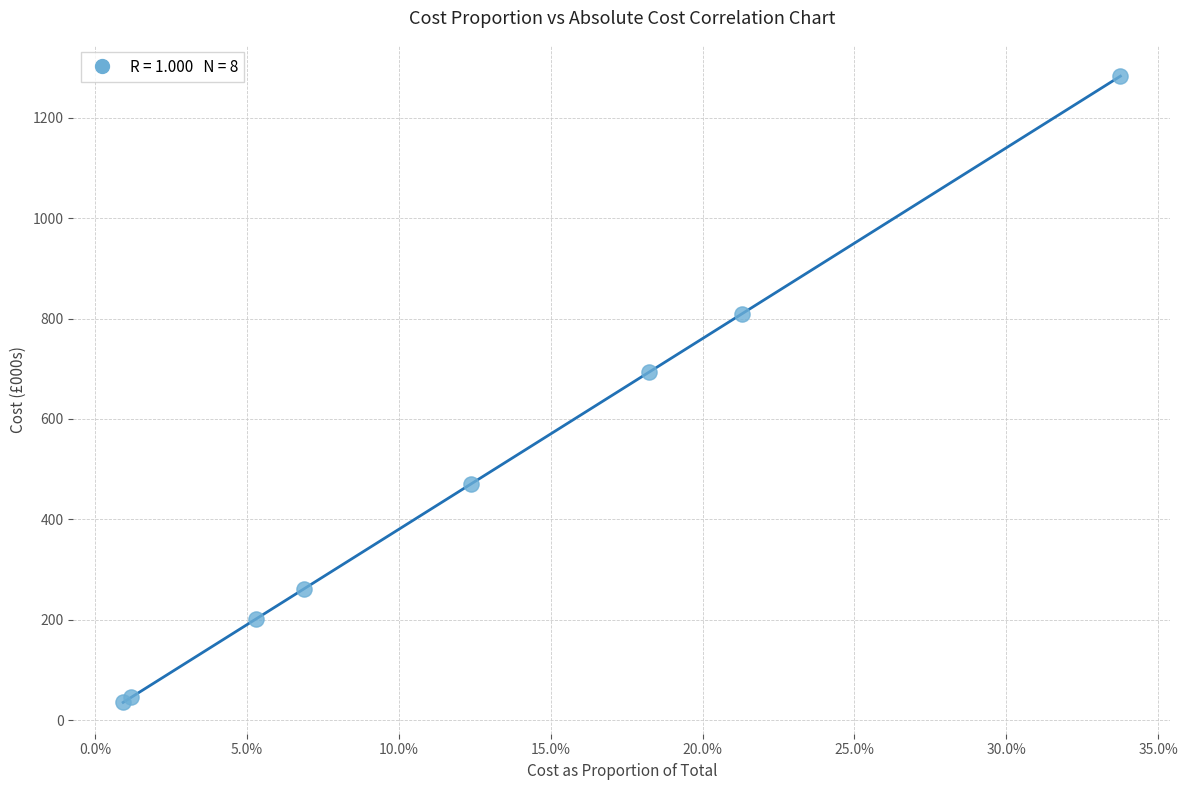

What Y value in the scatter plot is closest to 659?

692.9